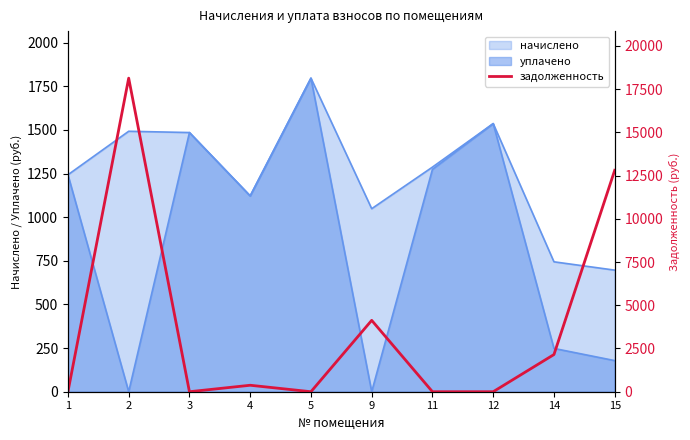

Is it true that the value at 12 is -9220.1?

False